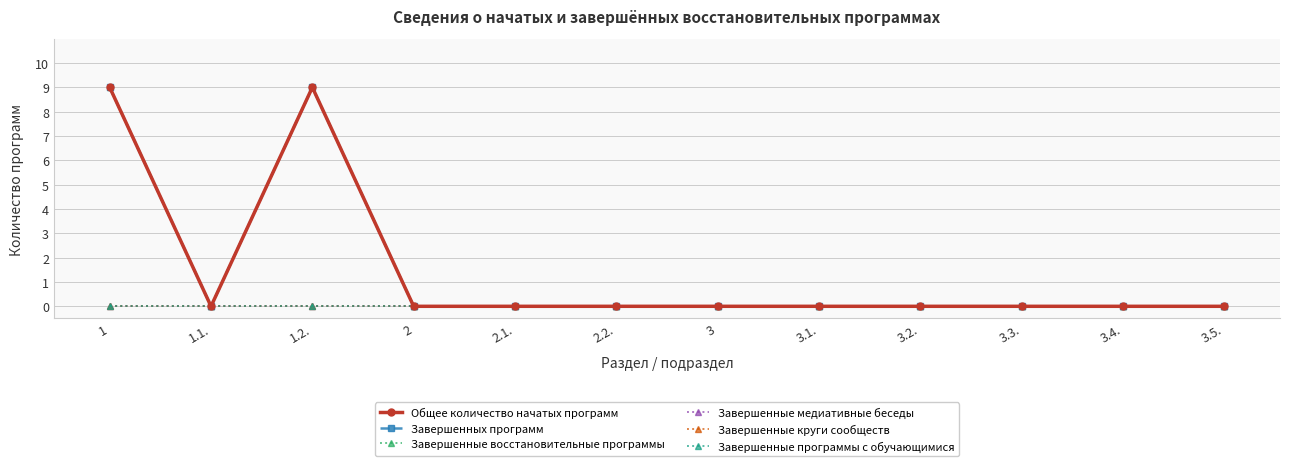

Is this an area chart (filled region under the line)?

No